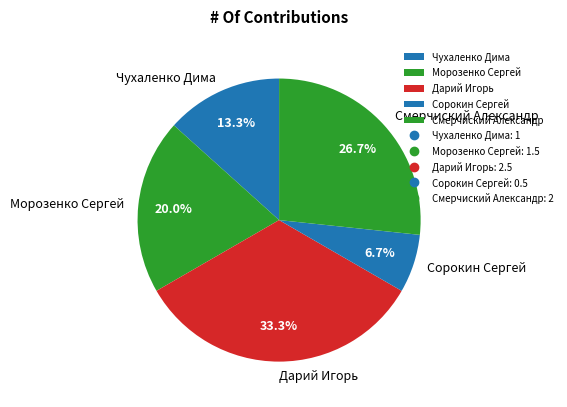

What is the largest slice in the pie chart?

Дарий Игорь